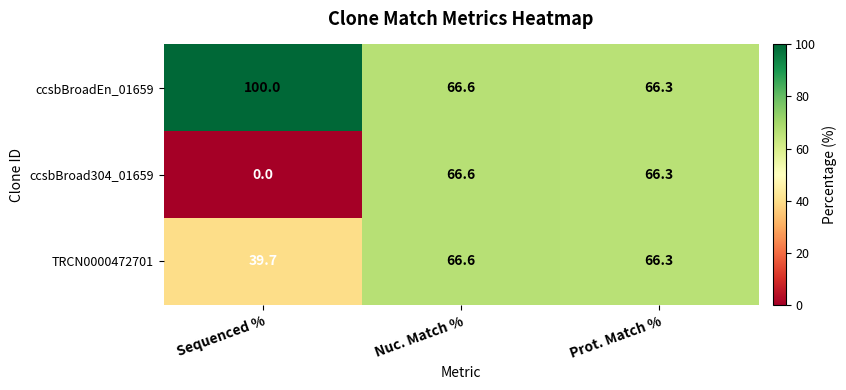

At how many categories does at least one series exceed 59?

3